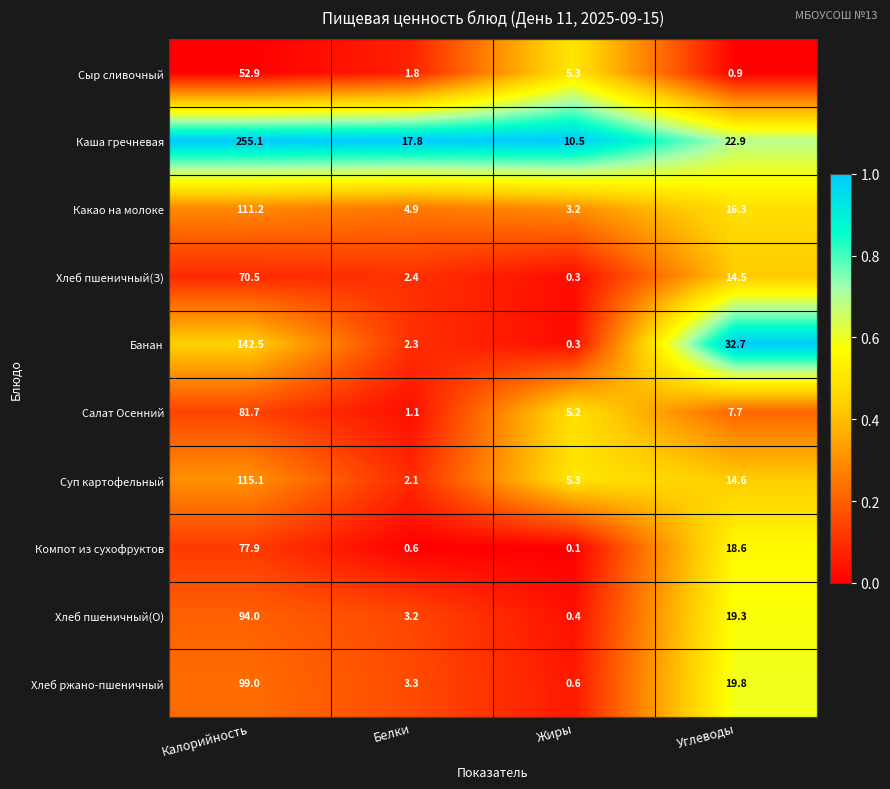

Is it true that Салат Осенний equals 4.3 at Углеводы?

False